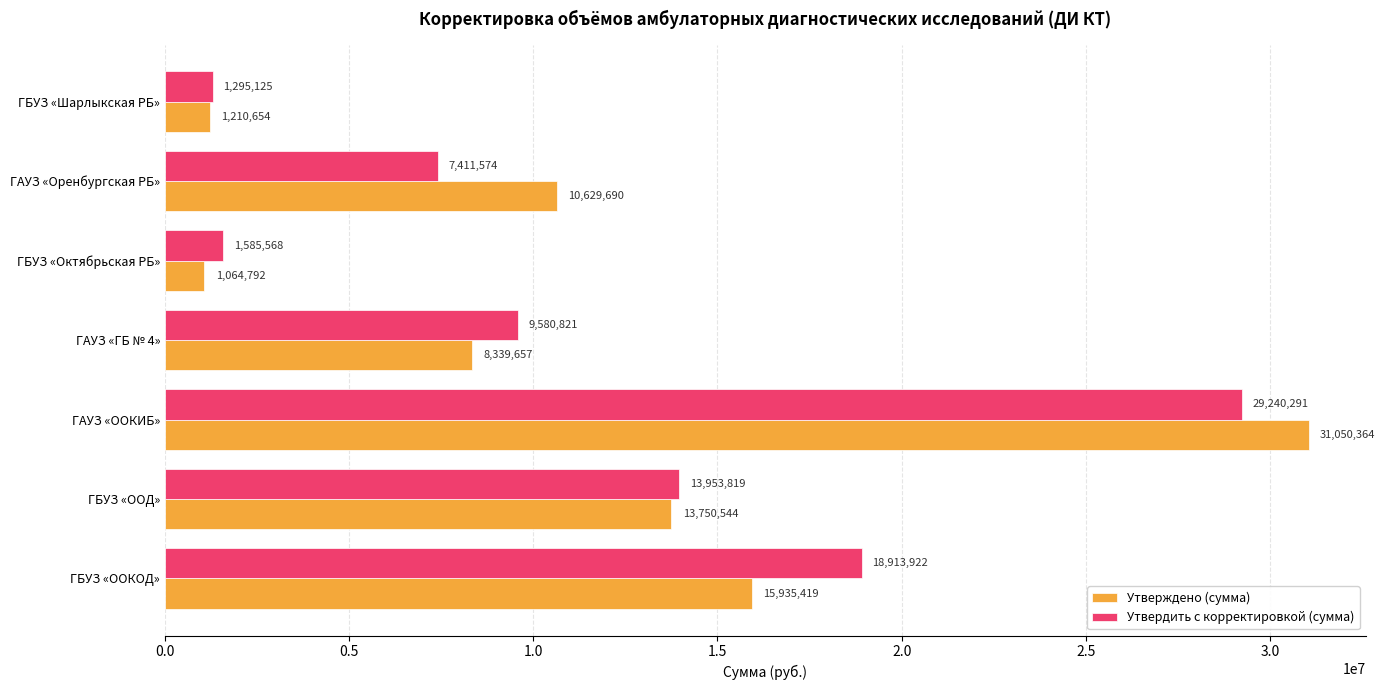

What is the sum of all Утвердить с корректировкой (сумма) values?

81981120.0